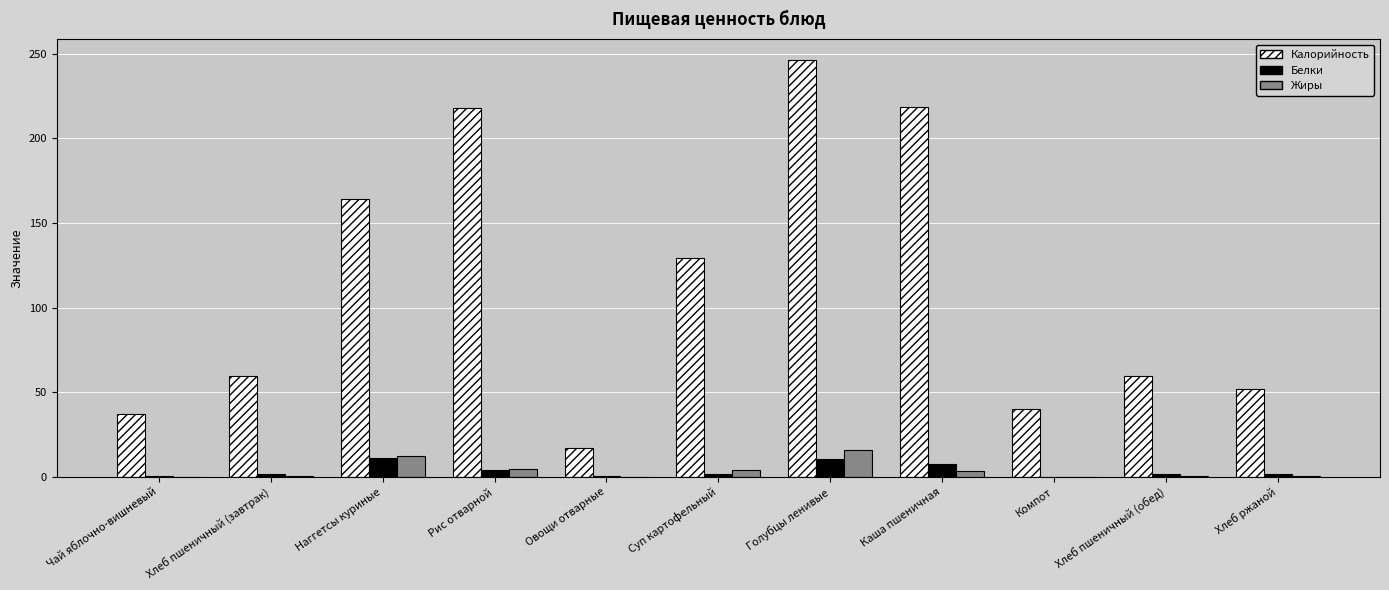

Are the bars horizontal?

No